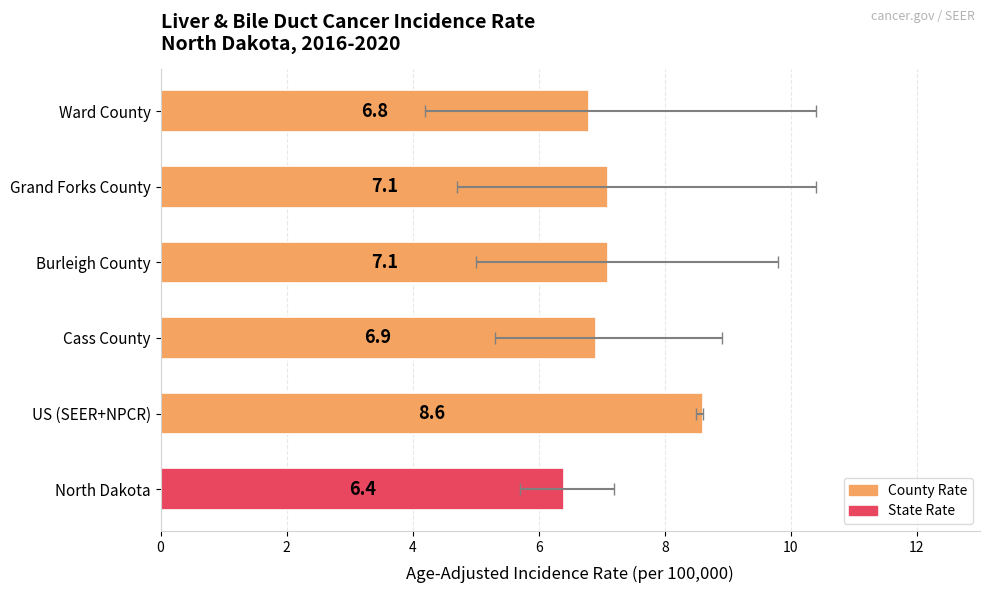

Is it true that the value at Cass County is 6.9?

True